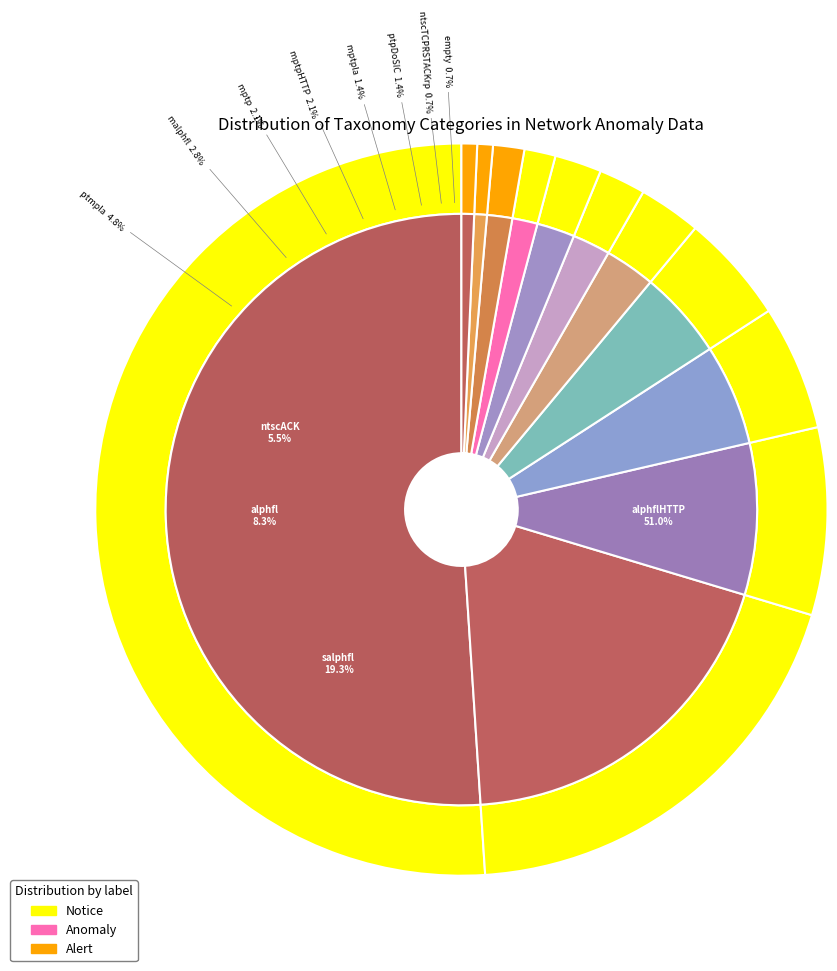

What is the change in value from alphflHTTP to mptp?

-71